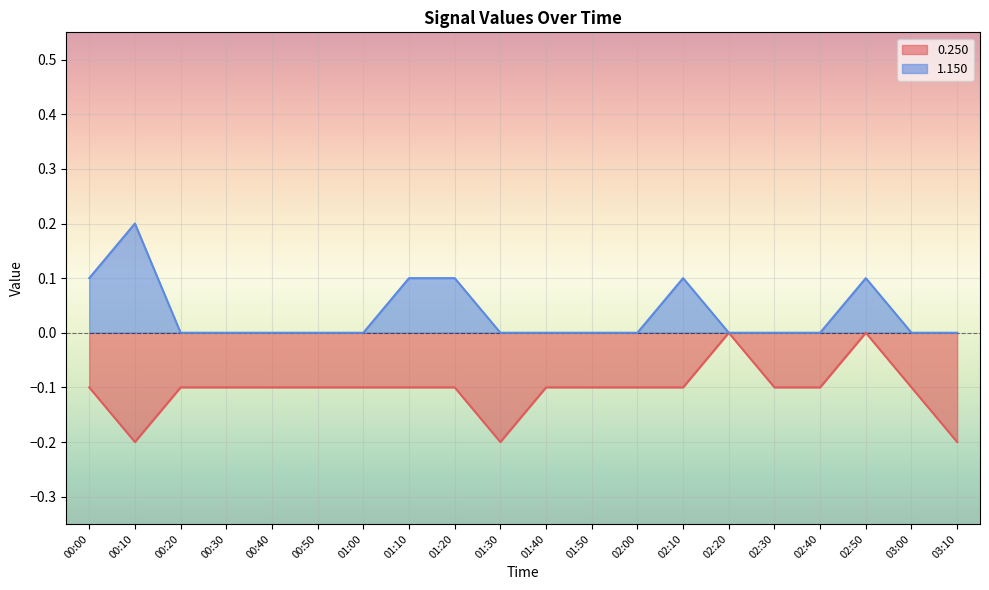

At 03:00, list the series in order from smallest to largest.

0.250, 1.150